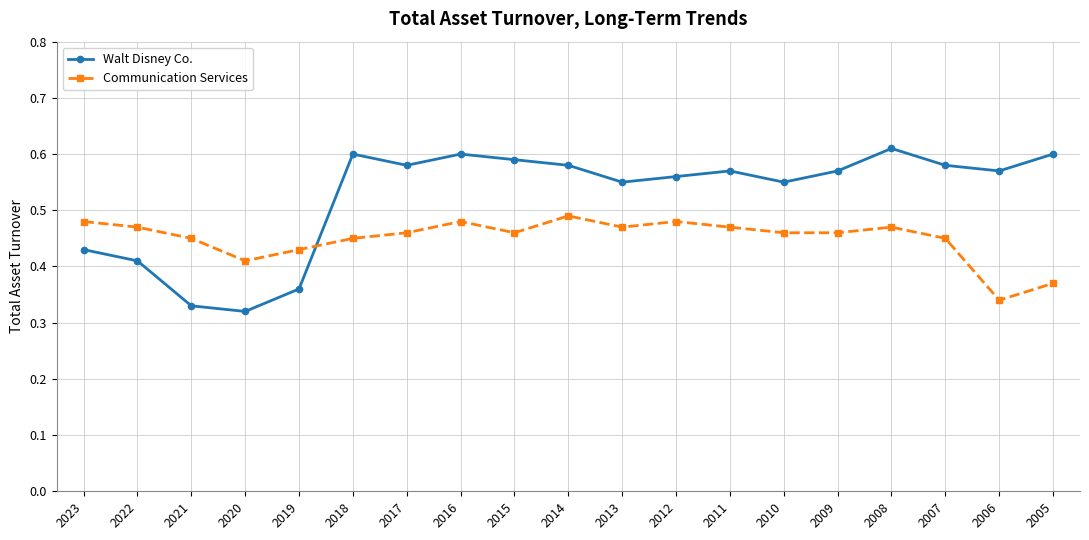

True or false: Communication Services and Walt Disney Co. cross at least once.

True